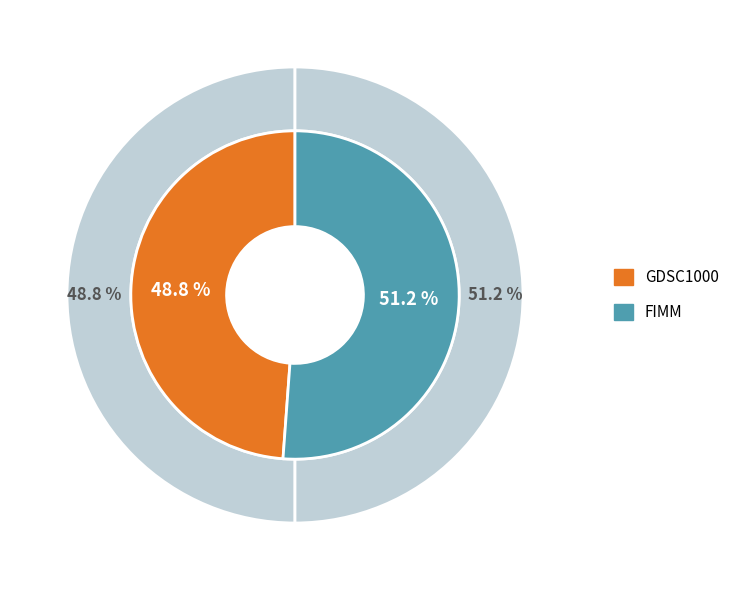

The FIMM slice represents 39% of the pie. True or false?

False